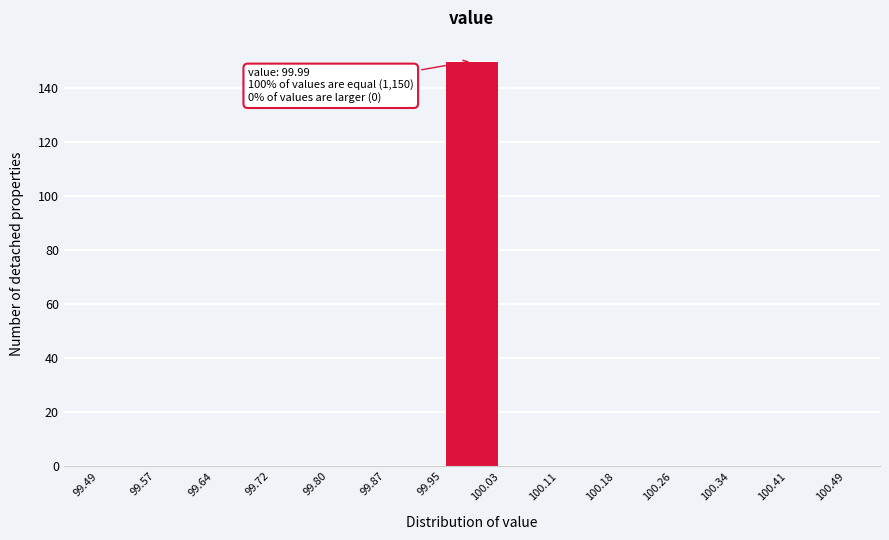

Which range on the x-axis has the tallest bar?

99.95 to 100.03